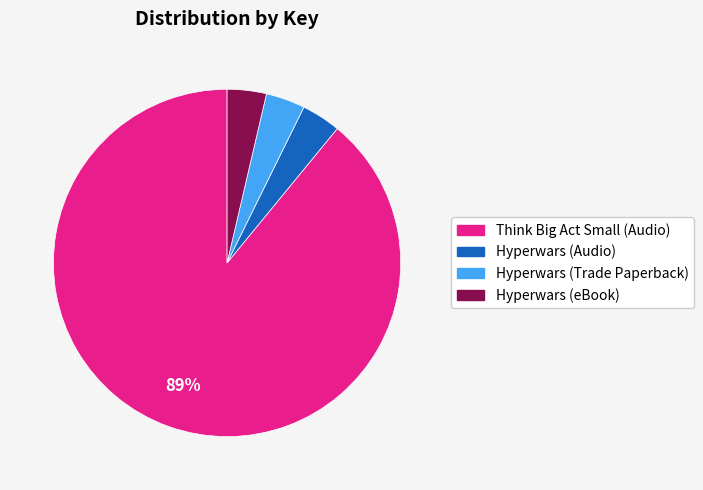

Do Hyperwars (eBook) and Hyperwars (Audio) together represent more than half of the pie?

No